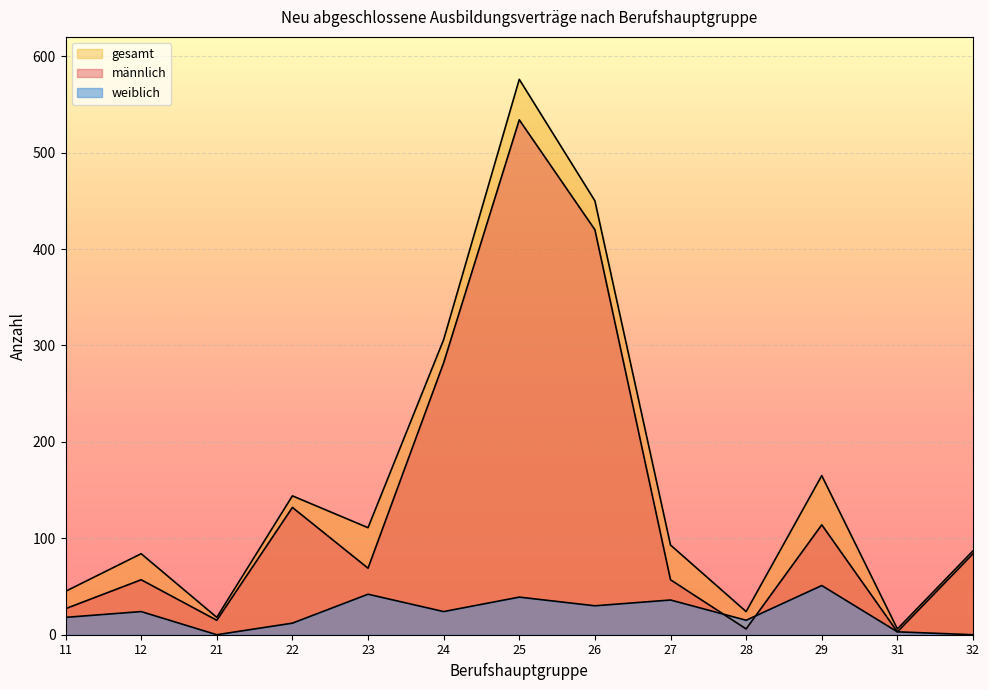

At how many categories does at least one series exceed 369?

2